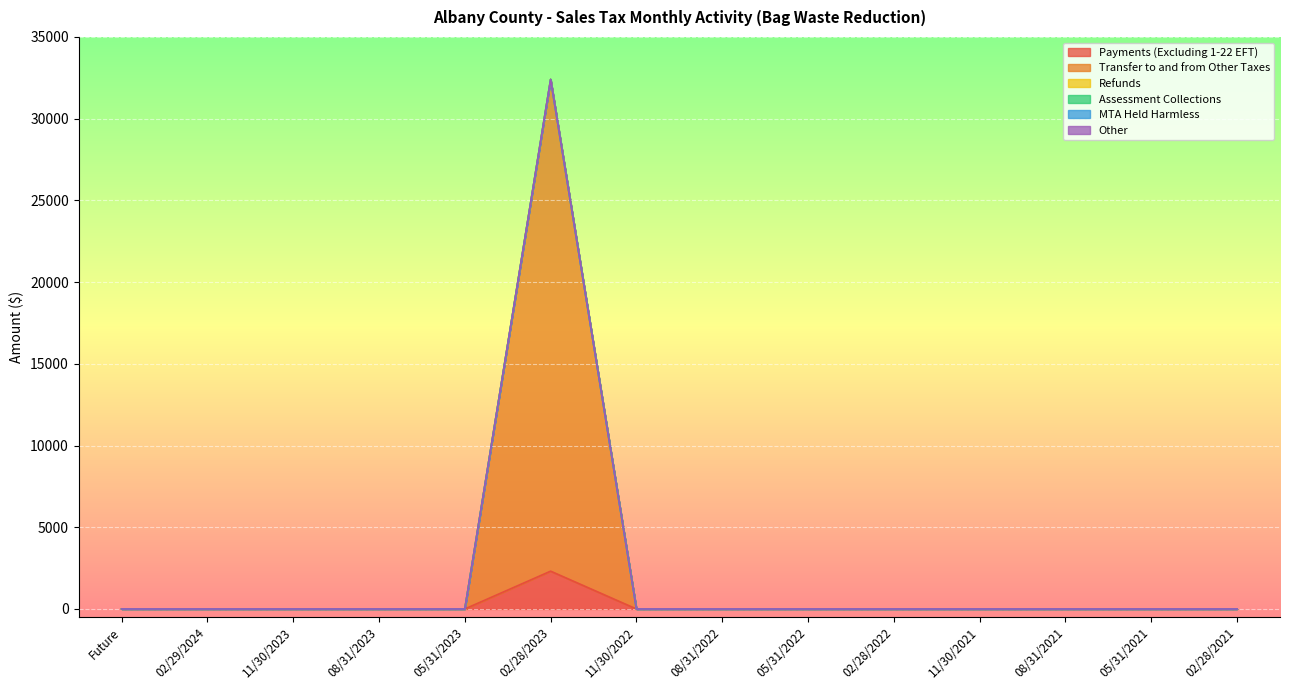

What is the label of the 11th point from the left?

11/30/2021